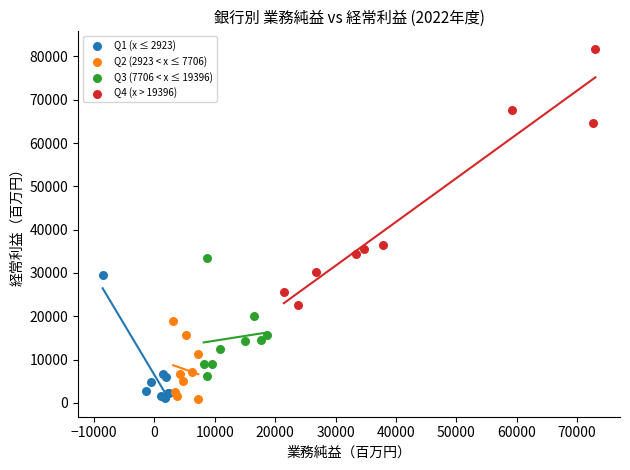

Which series reaches the maximum Y coordinate?

Q4 (x > 19396)